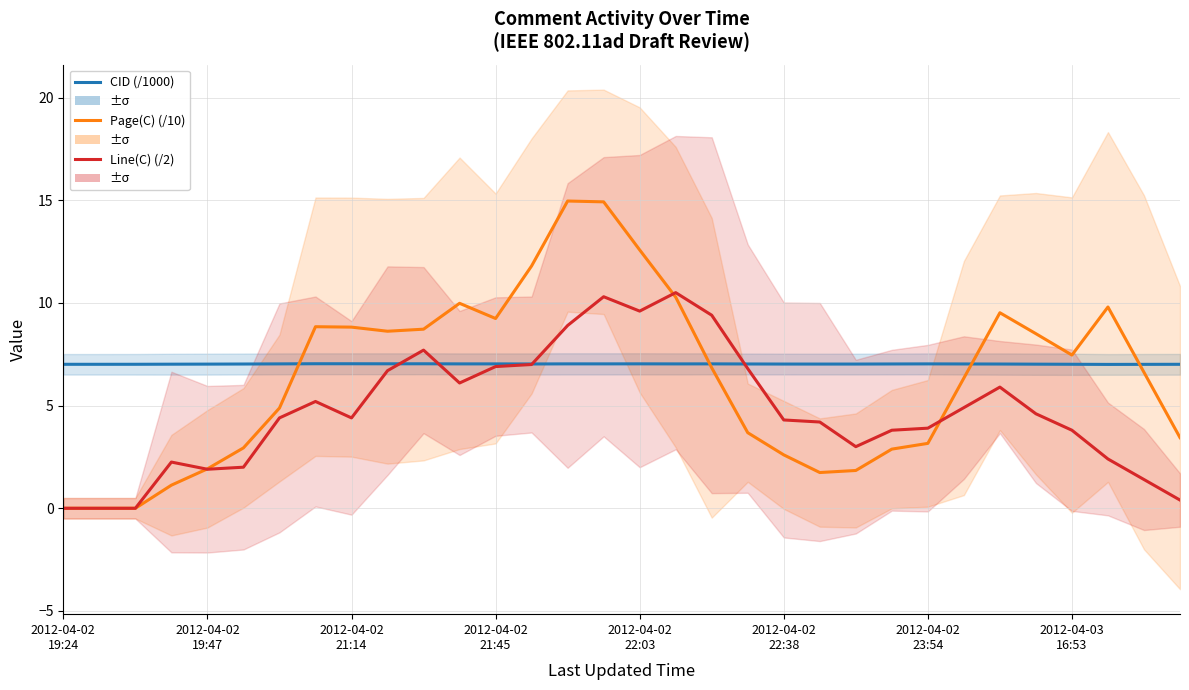

Which series has the widest spread of values?

Page(C) (/10)